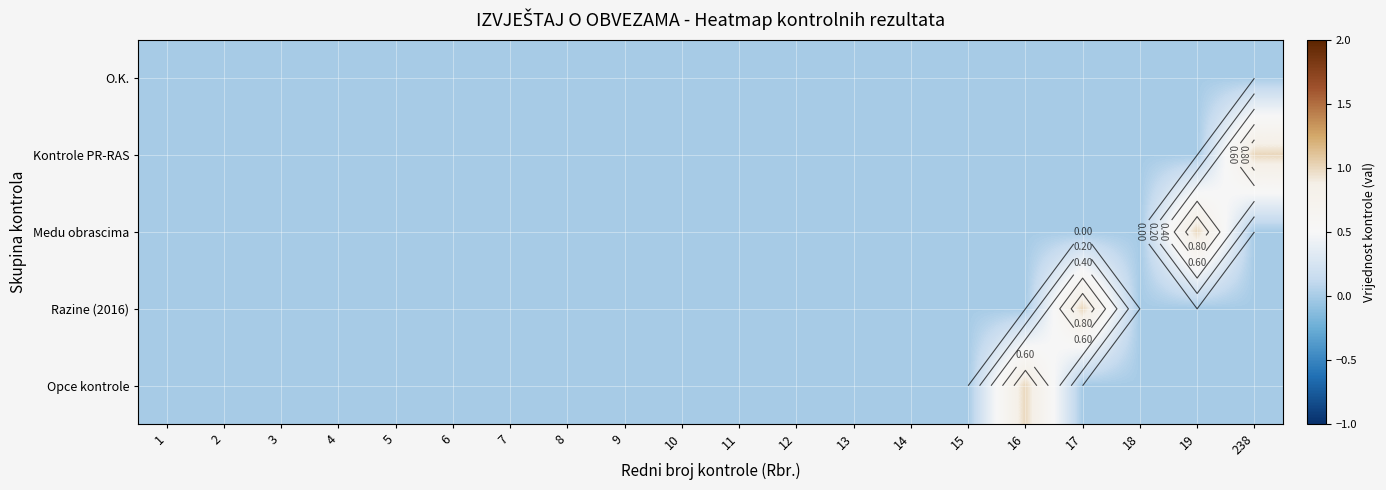

The value of Kontrole PR-RAS at 8 is 0. True or false?

False